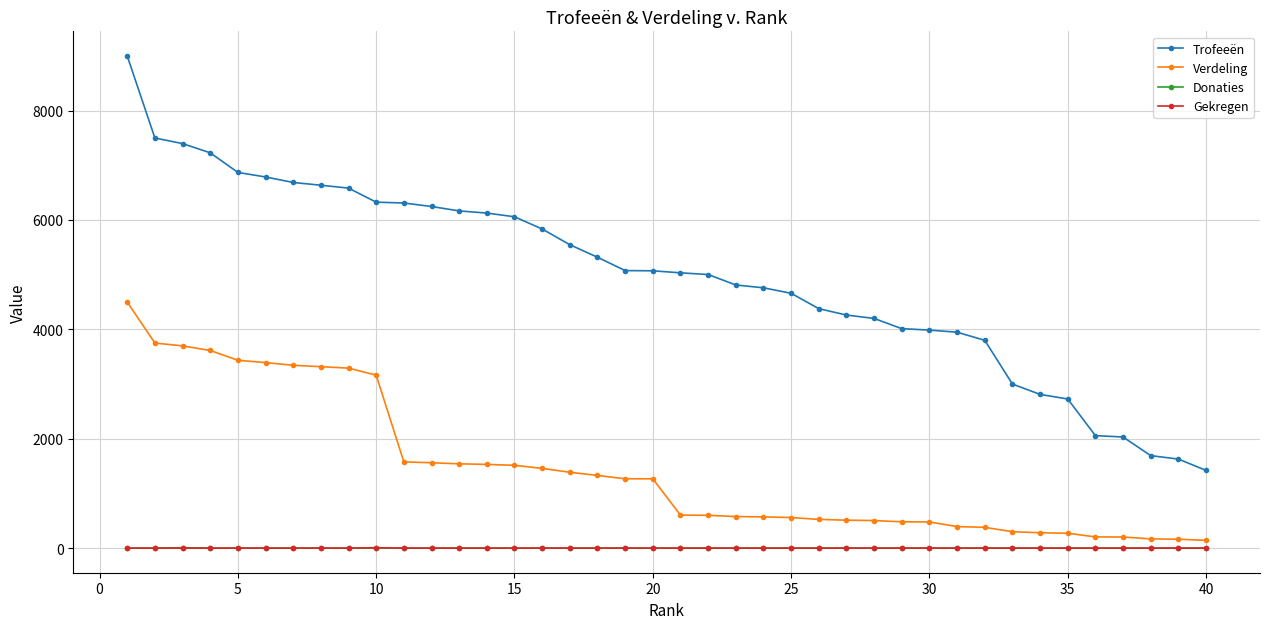

True or false: Trofeeën and Donaties cross at least once.

False